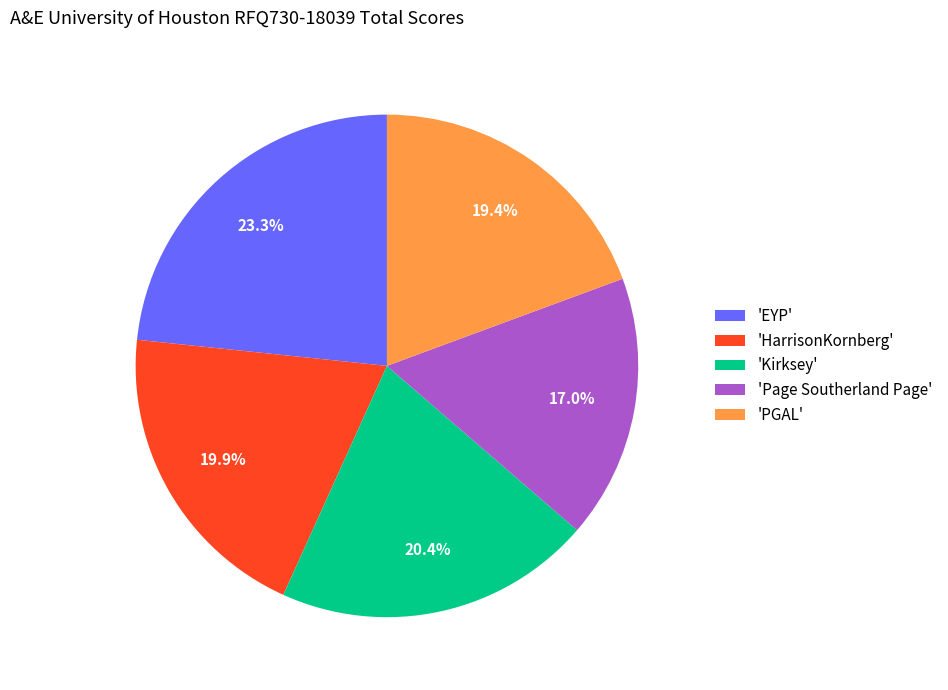

Between 'EYP' and 'HarrisonKornberg', which is larger?

'EYP'